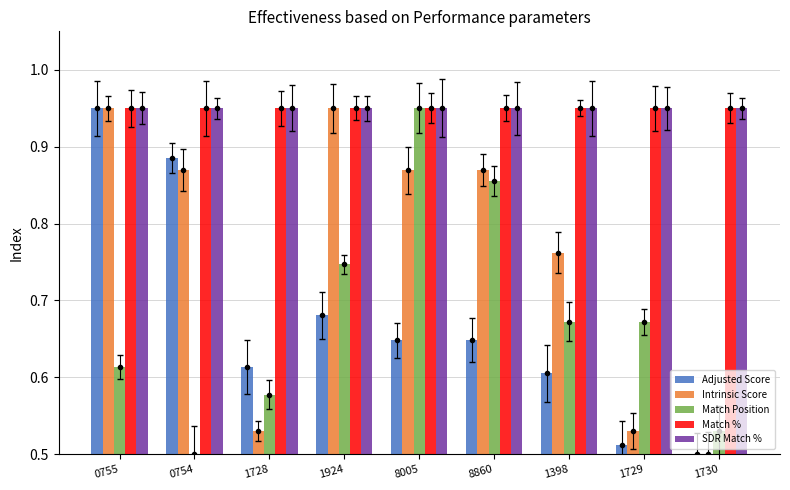

Between 8005 and 8860, which series saw the biggest shift?

Match Position